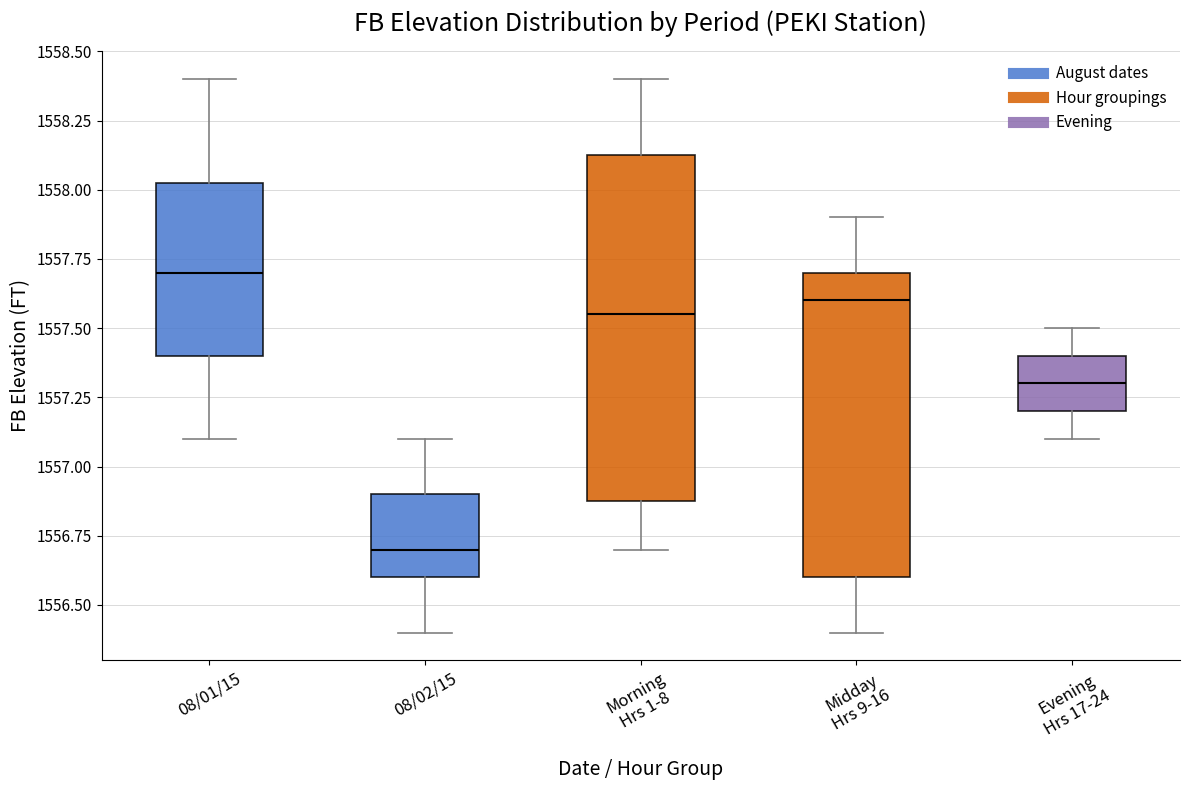

Which box is the tallest, from its lower edge to its upper edge?

Morning Hrs 1-8